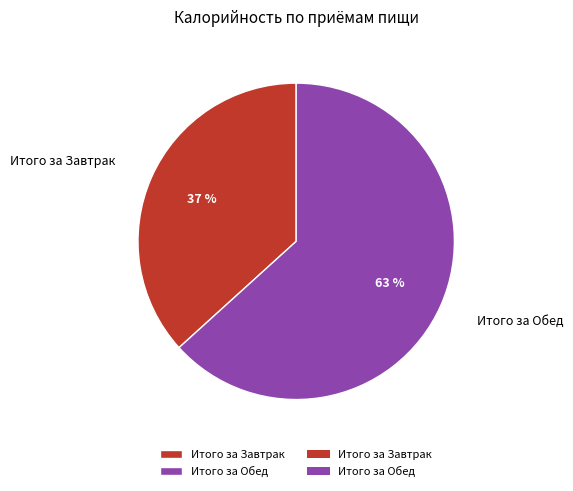

What percentage is the Итого за Обед slice, to the nearest percent?

63%